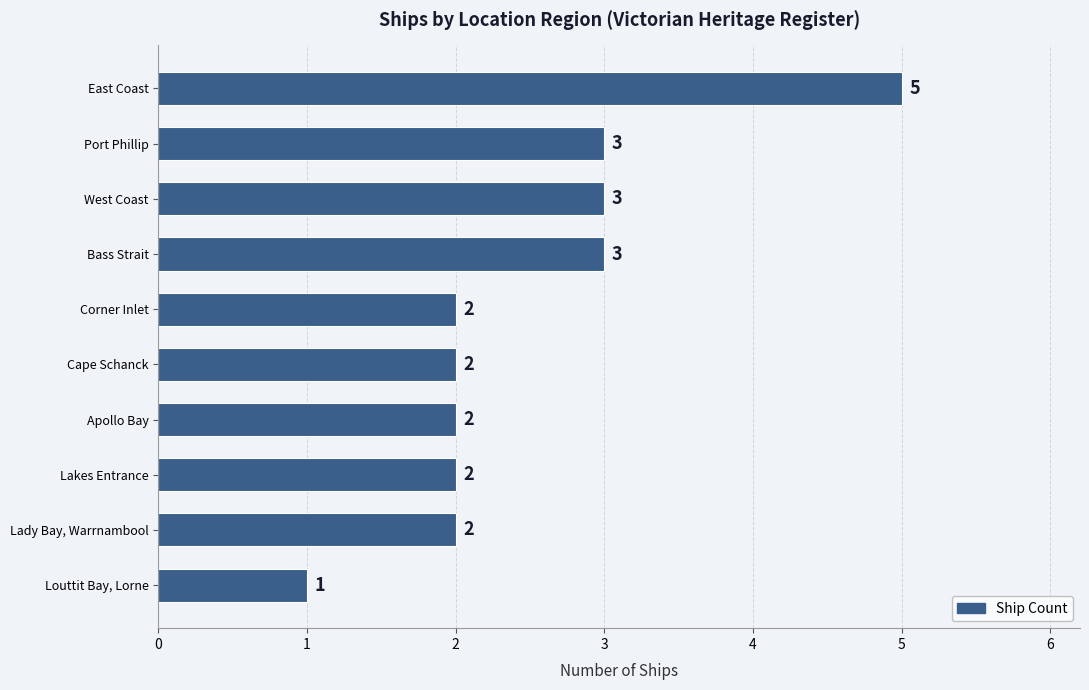

What is the change in value from Cape Schanck to West Coast?

+1